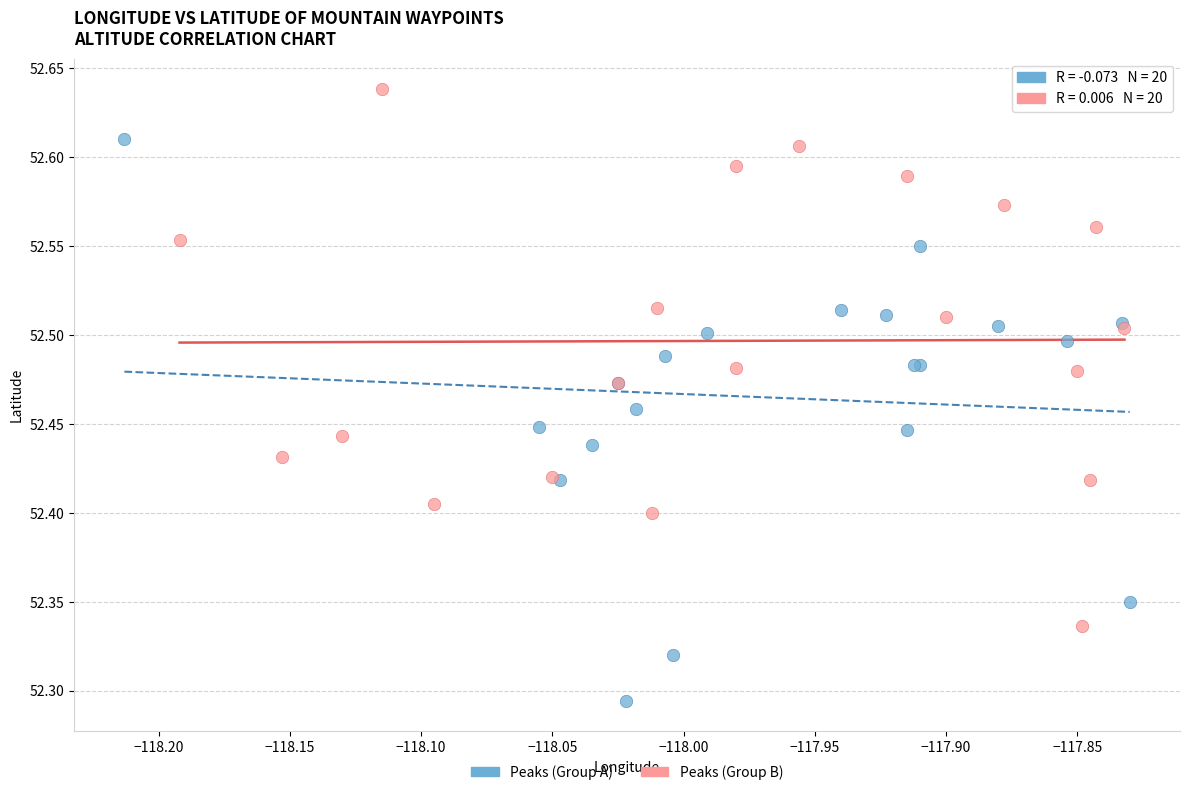

Which series contains the lowest Y value?

Peaks (Group A)